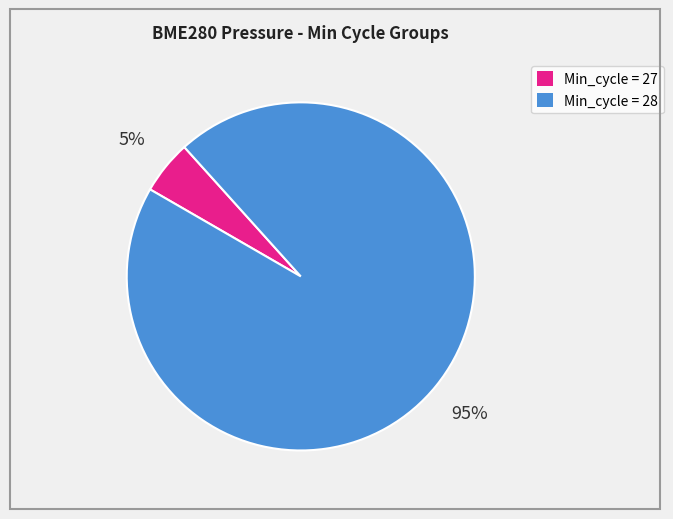

To the nearest percent, what is the difference between the largest and smallest slice percentages?

90%